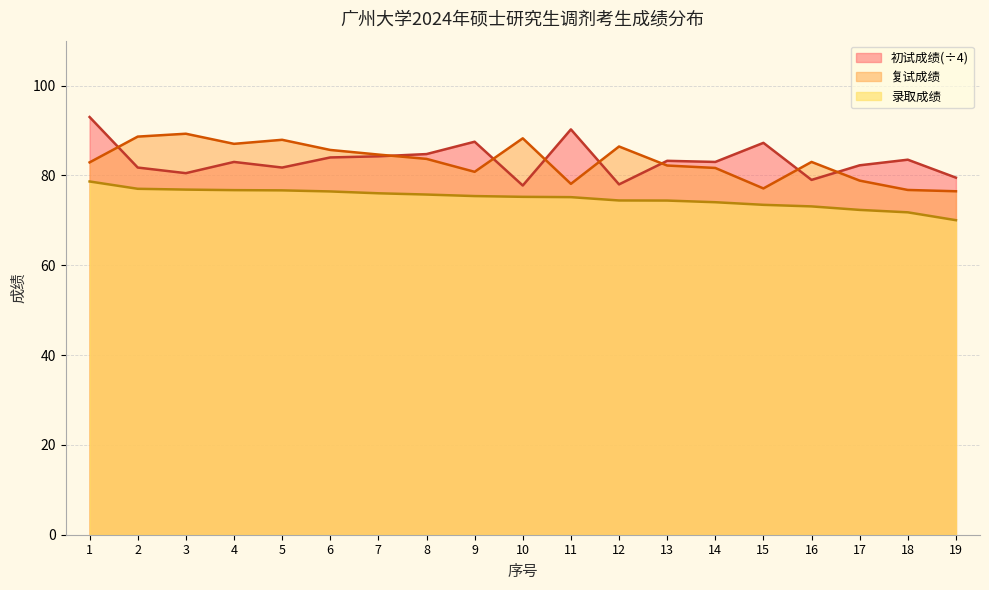

Where is 录取成绩 nearest to the value 74?

14